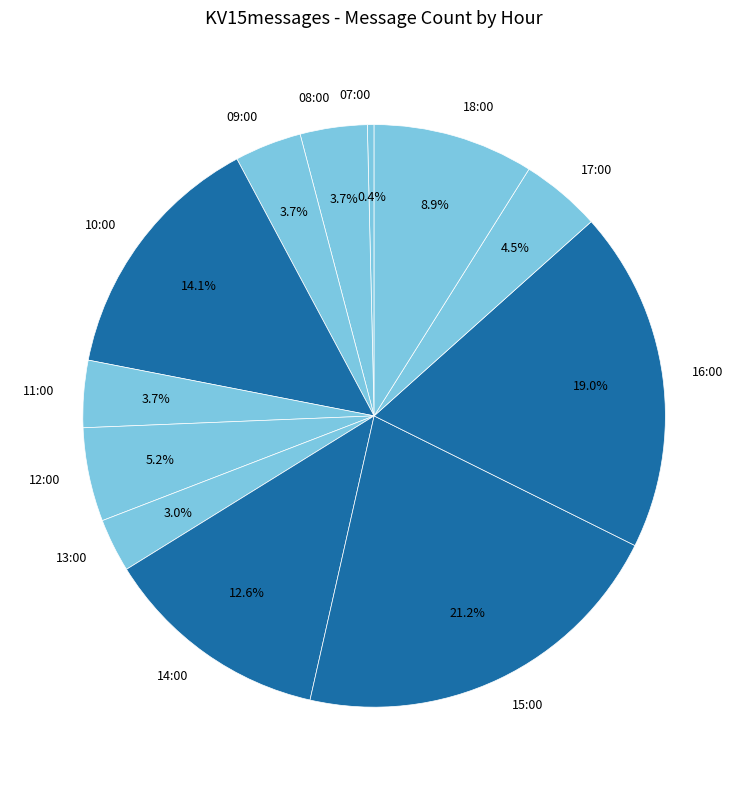

To the nearest percent, what is the combined percentage of 17:00 and 09:00?

8%